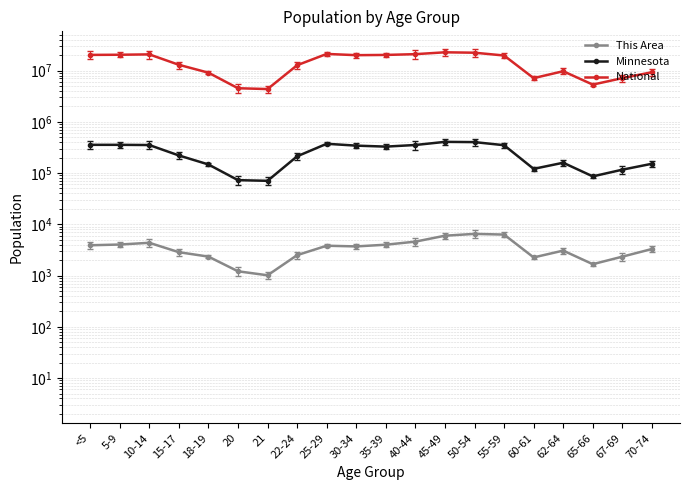

True or false: Minnesota and National cross at least once.

False